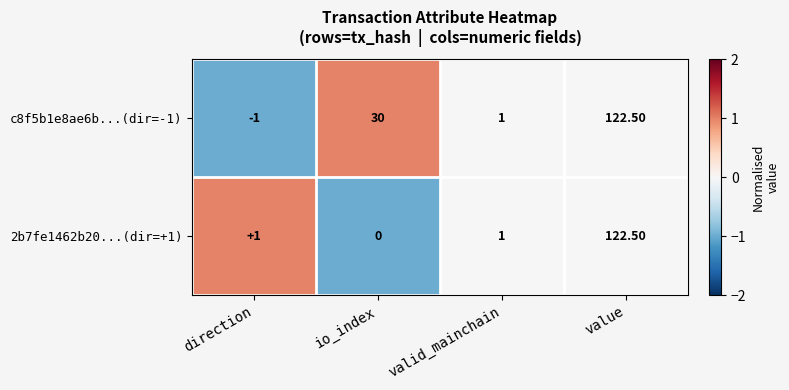

Count the number of data series in this chart.

2